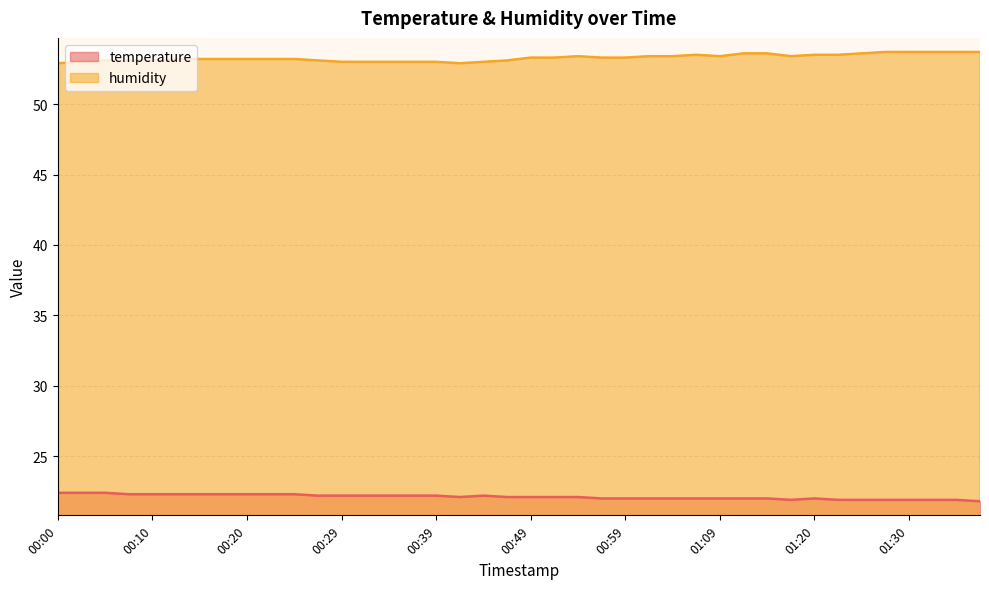

Reading left to right, extract all data points from this chart.

temperature: 22.4	22.4	22.4	22.3	22.3	22.3	22.3	22.3	22.3	22.3	22.3	22.2	22.2	22.2	22.2	22.2	22.2	22.1	22.2	22.1	22.1	22.1	22.1	22.0	22.0	22.0	22.0	22.0	22.0	22.0	22.0	21.9	22.0	21.9	21.9	21.9	21.9	21.9	21.9	21.8
humidity: 52.9	53.0	53.1	53.1	53.1	53.2	53.2	53.2	53.2	53.2	53.2	53.1	53.0	53.0	53.0	53.0	53.0	52.9	53.0	53.1	53.3	53.3	53.4	53.3	53.3	53.4	53.4	53.5	53.4	53.6	53.6	53.4	53.5	53.5	53.6	53.7	53.7	53.7	53.7	53.7